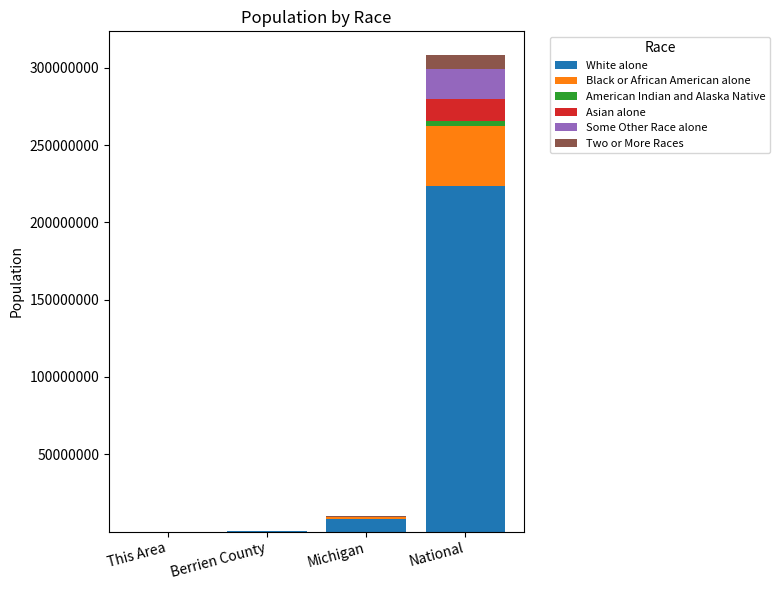

Is it true that White alone equals 62572653 at National?

False